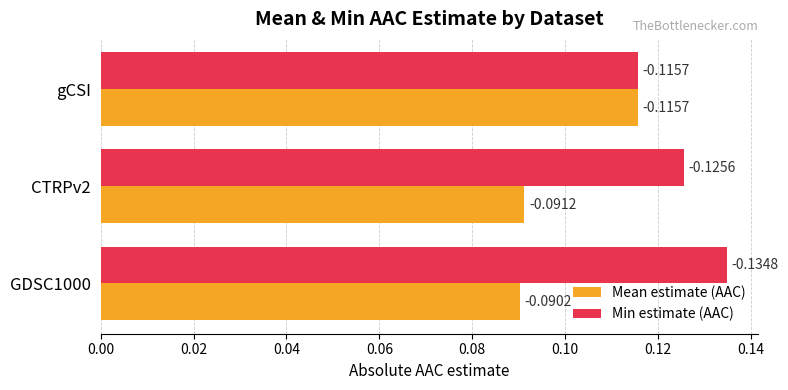

What are all the series names shown in the legend?

Mean estimate (AAC), Min estimate (AAC)